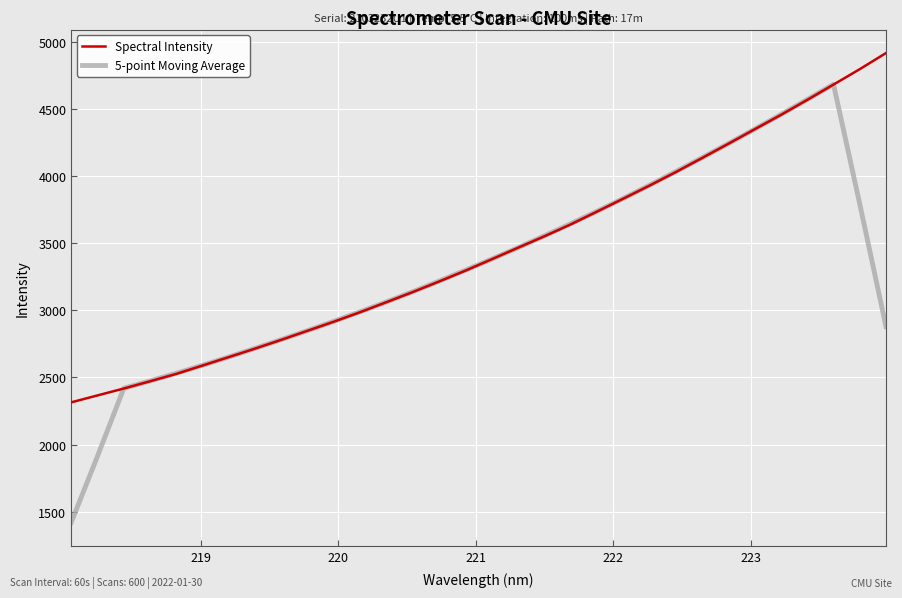

List the series in order of their overall mean, lowest first.

5-point Moving Average, Spectral Intensity